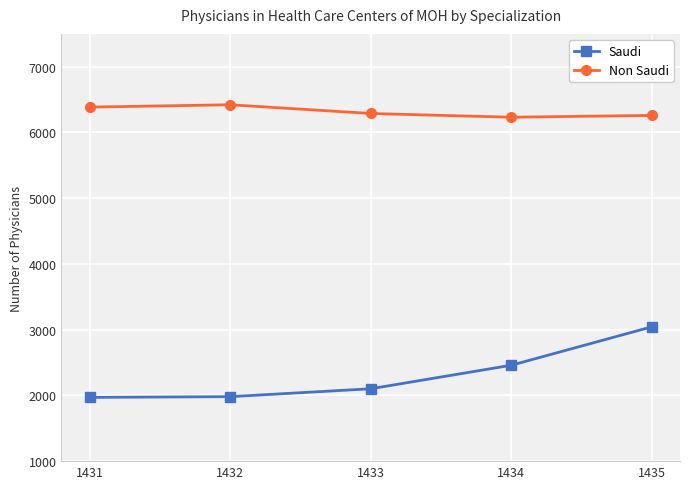

Where is Saudi nearest to the value 2507?

1434